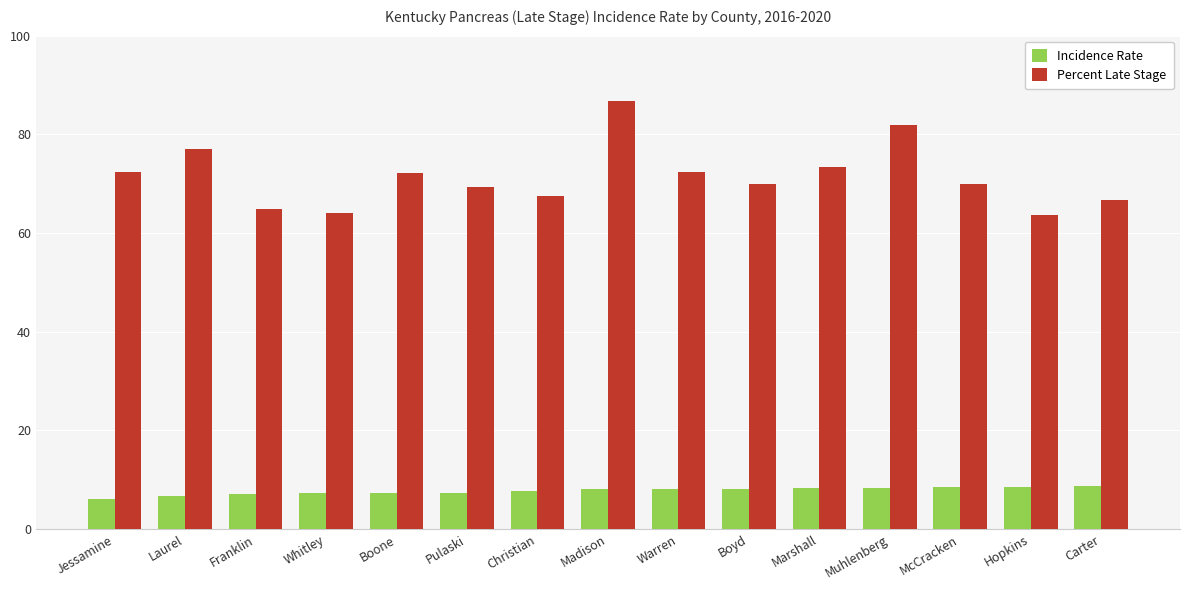

Rank the series by their maximum value, from lowest to highest.

Incidence Rate, Percent Late Stage